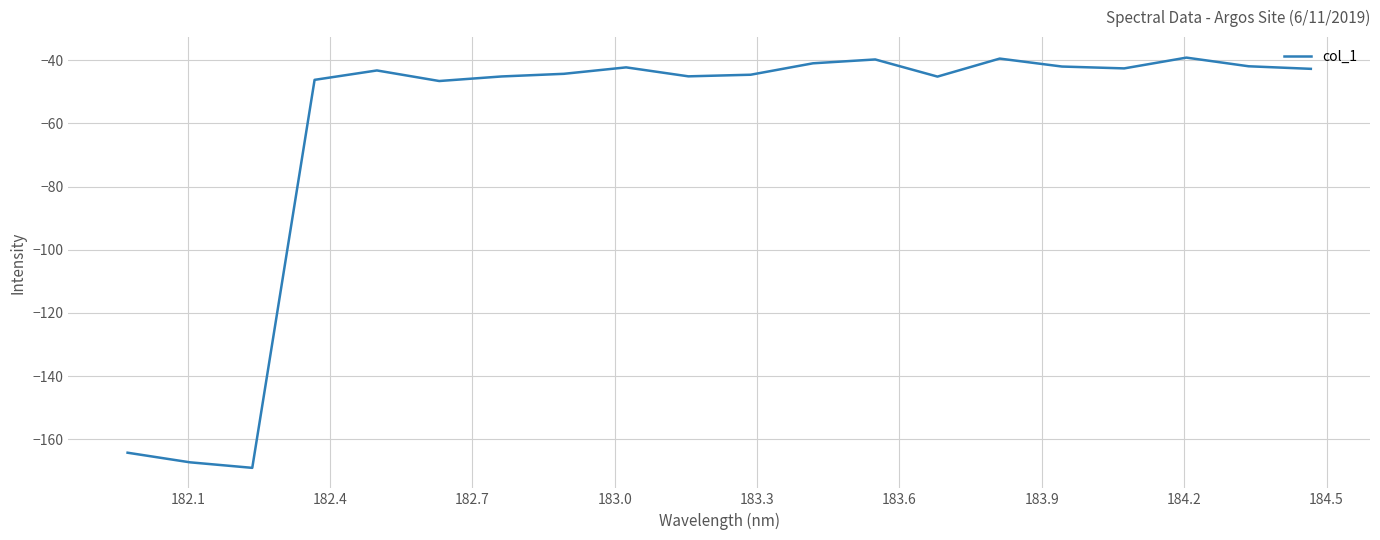

What is the difference between the maximum and minimum values?

129.9